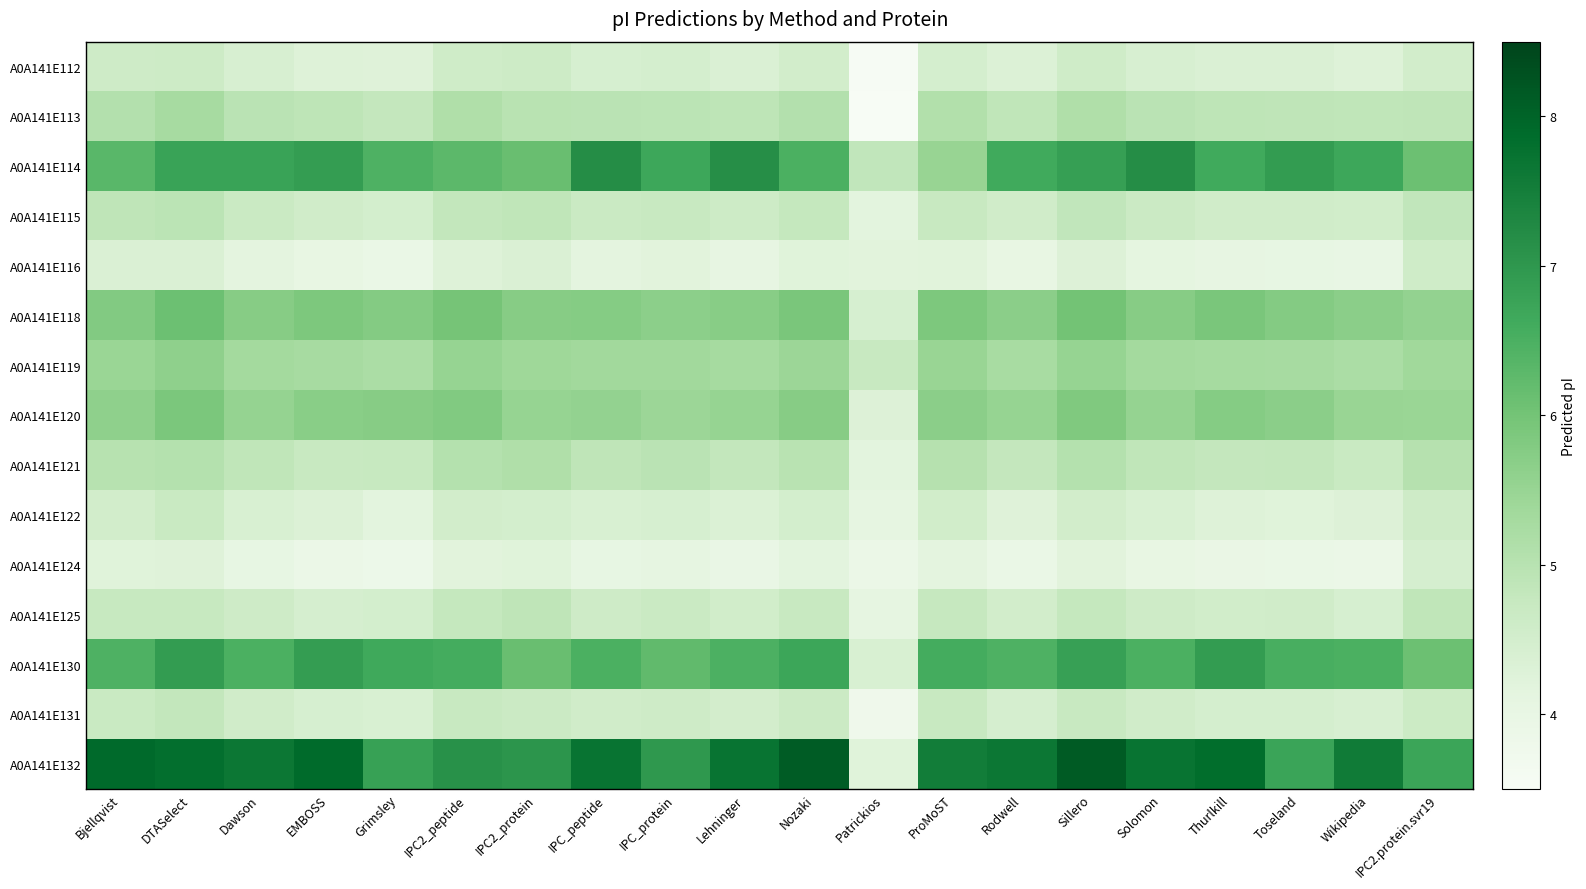

Which series changed the most between EMBOSS and IPC2.protein.svr19?

A0A141E132